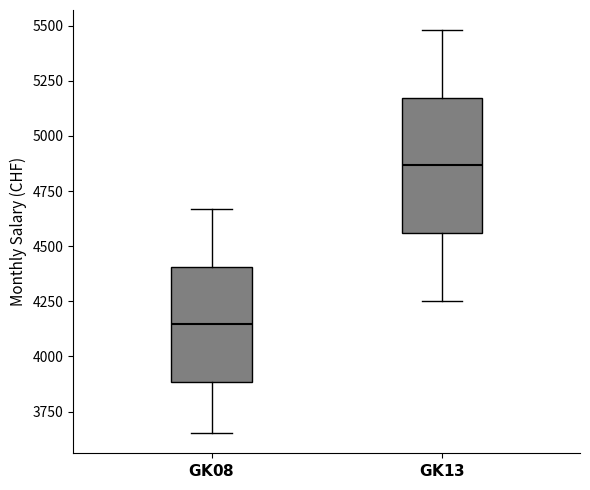

Reading left to right, transcribe this box plot: for each box, give where its median line is, the range the box spans, and where its two whiskers end, as read against the y-axis. The values are not printed on the chart, so give them approximately, as read against the axis.

$\bf{GK 08}$: median 4150, box 3900 to 4400, whiskers 3650 to 4650
$\bf{GK 13}$: median 4850, box 4550 to 5150, whiskers 4250 to 5500